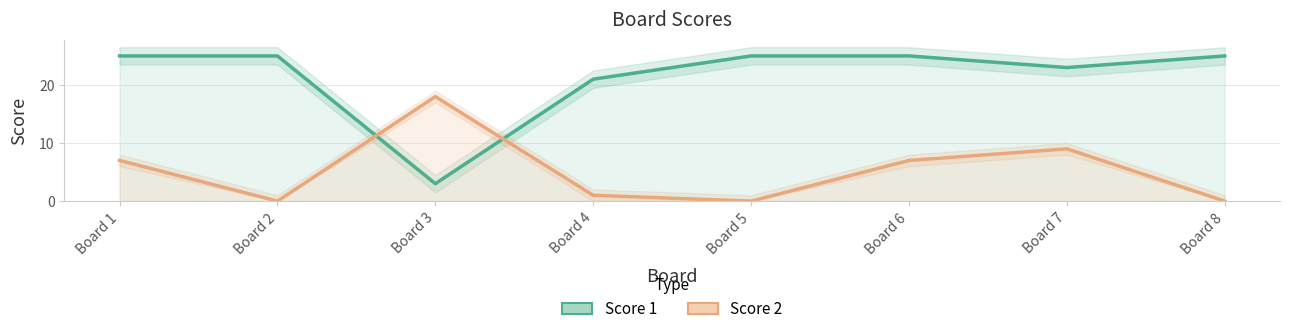

The value of Score 1 at Board 6 is 41. True or false?

False